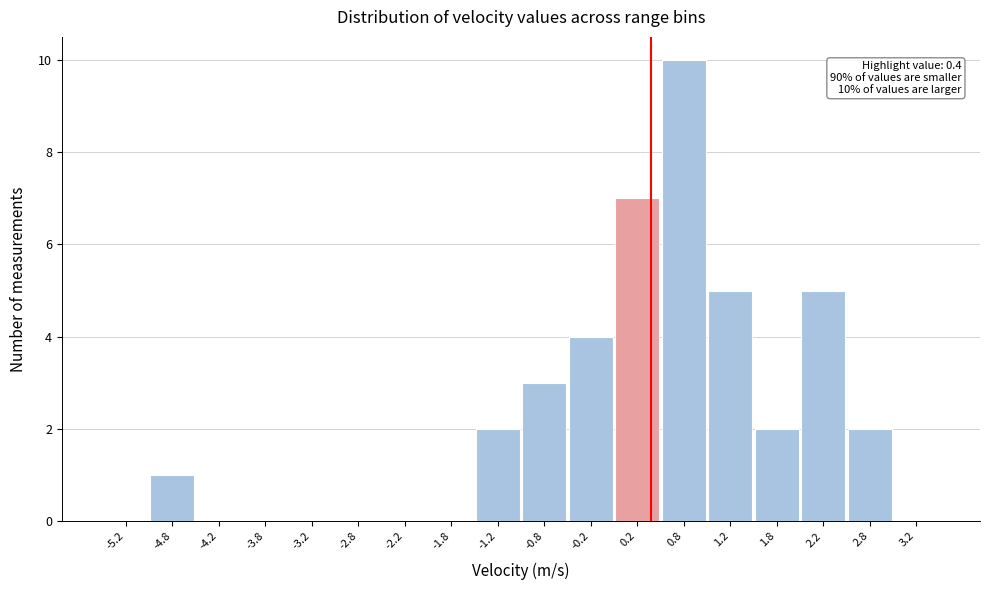

Which range on the x-axis has the tallest bar?

0.5 to 1.0